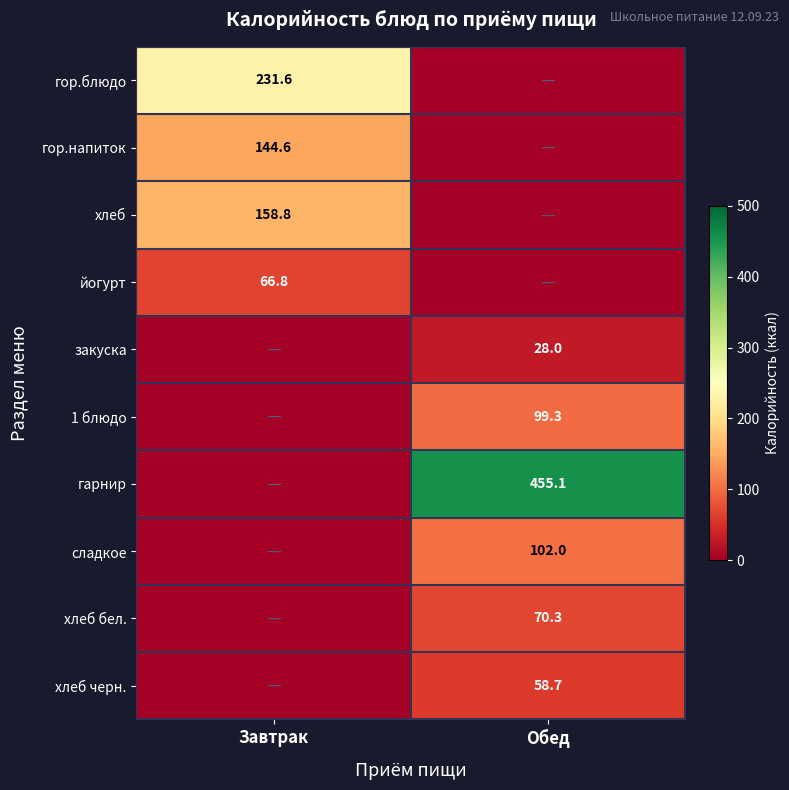

What is the total value across all series at Обед?

813.4